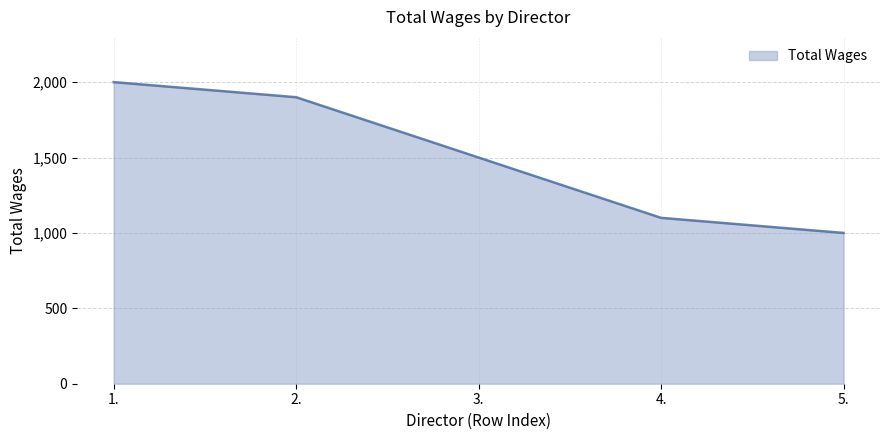

What is the minimum value shown in the chart?

1000